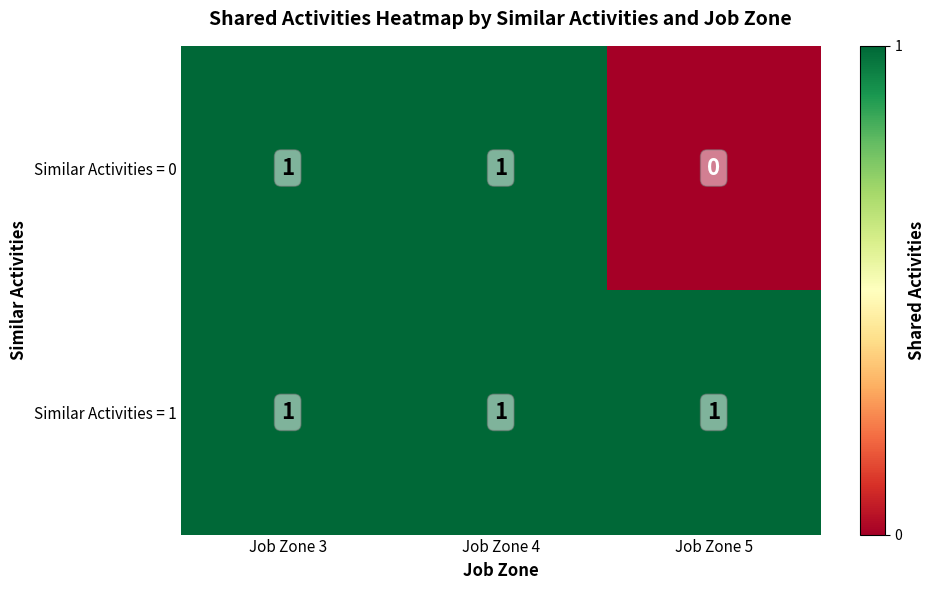

List the series in order of their overall mean, highest first.

Similar Activities = 1, Similar Activities = 0